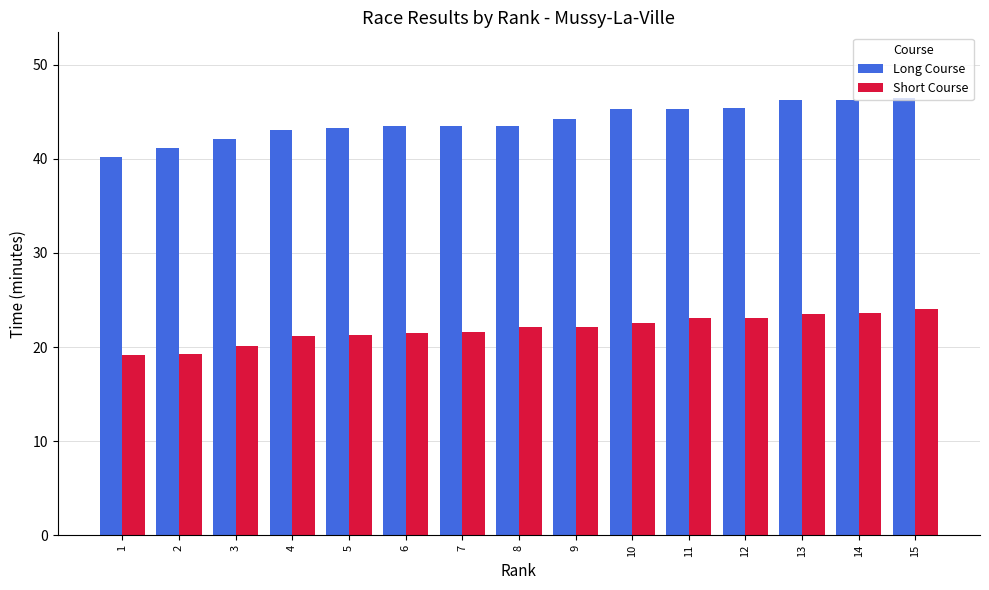

Rank the series at 4 from lowest to highest value.

Short Course, Long Course